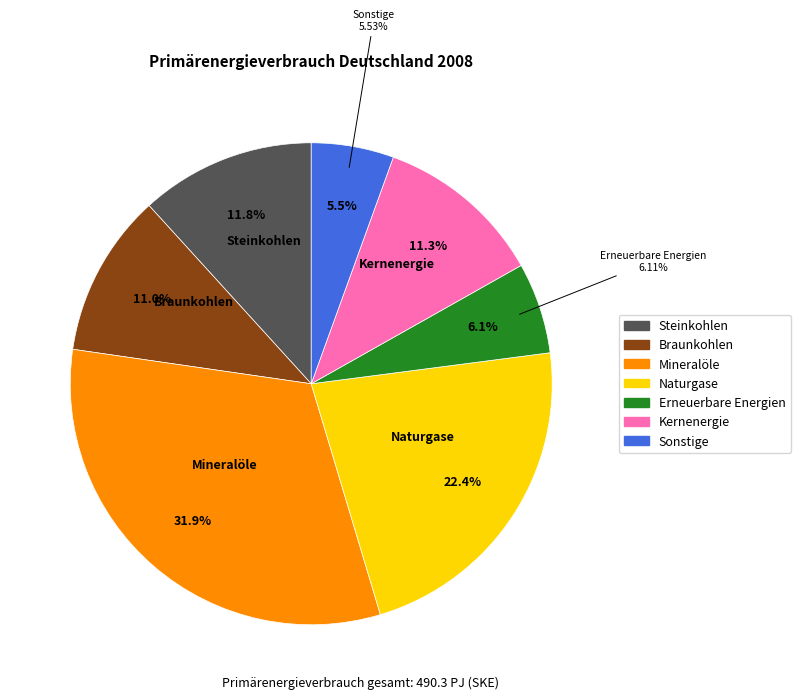

Count the number of slices in the pie.

7